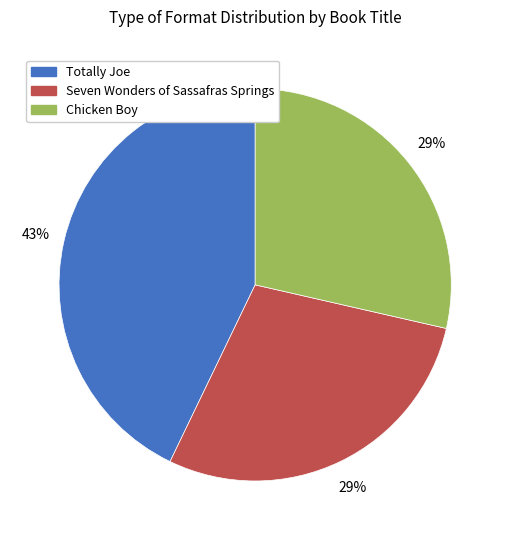

What percentage is the Seven Wonders of Sassafras Springs slice, to the nearest percent?

29%